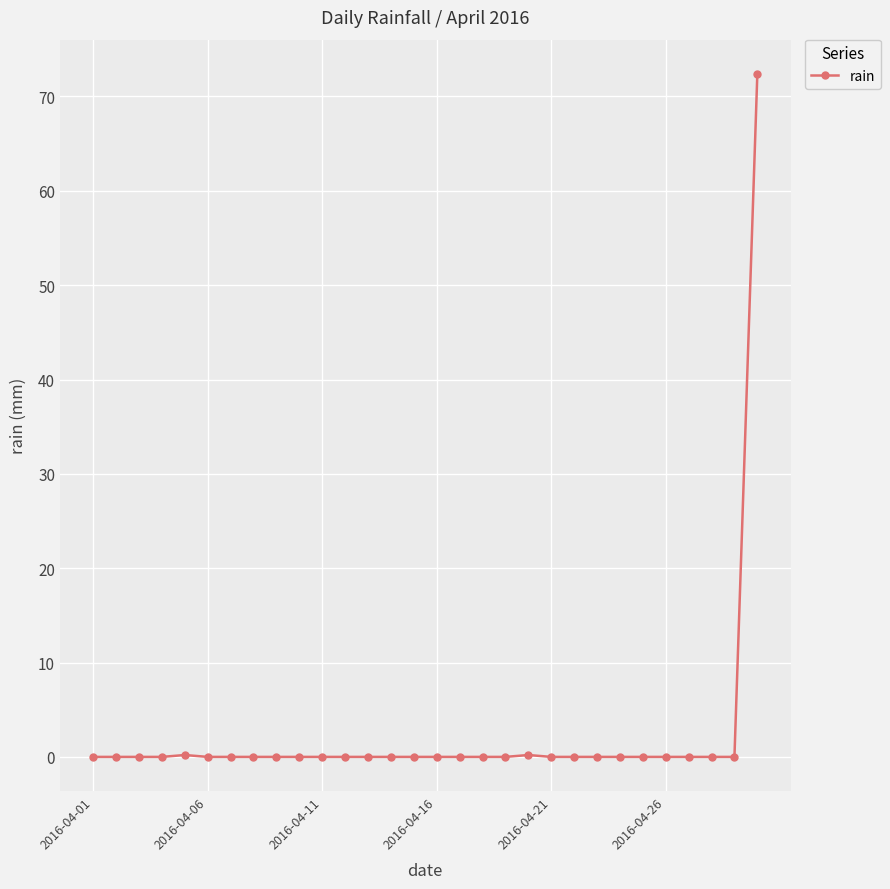

How many distinct data groups are displayed?

1